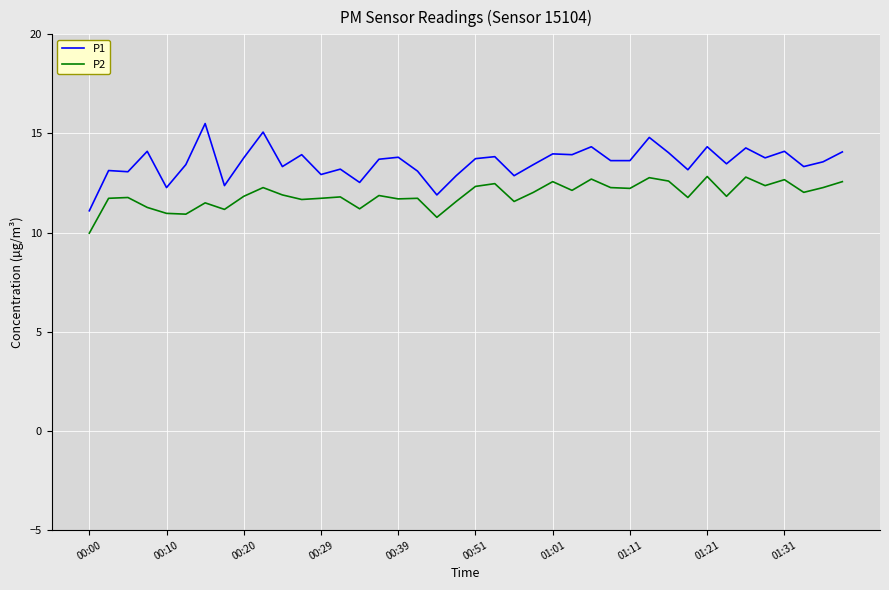

Rank the series by their maximum value, from lowest to highest.

P2, P1